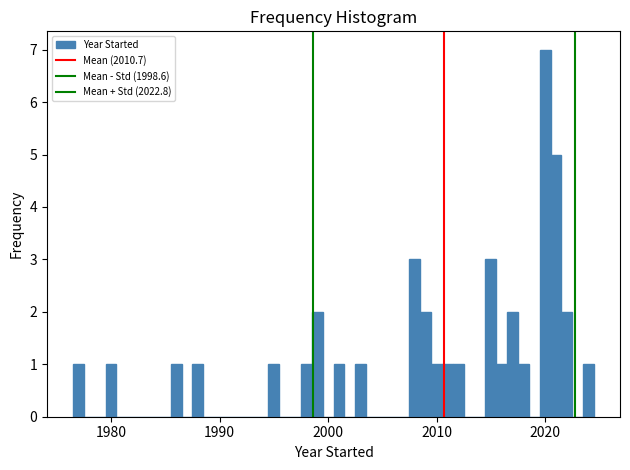

Read against the x-axis, roughly where is the centre of the tallest bar?

2020